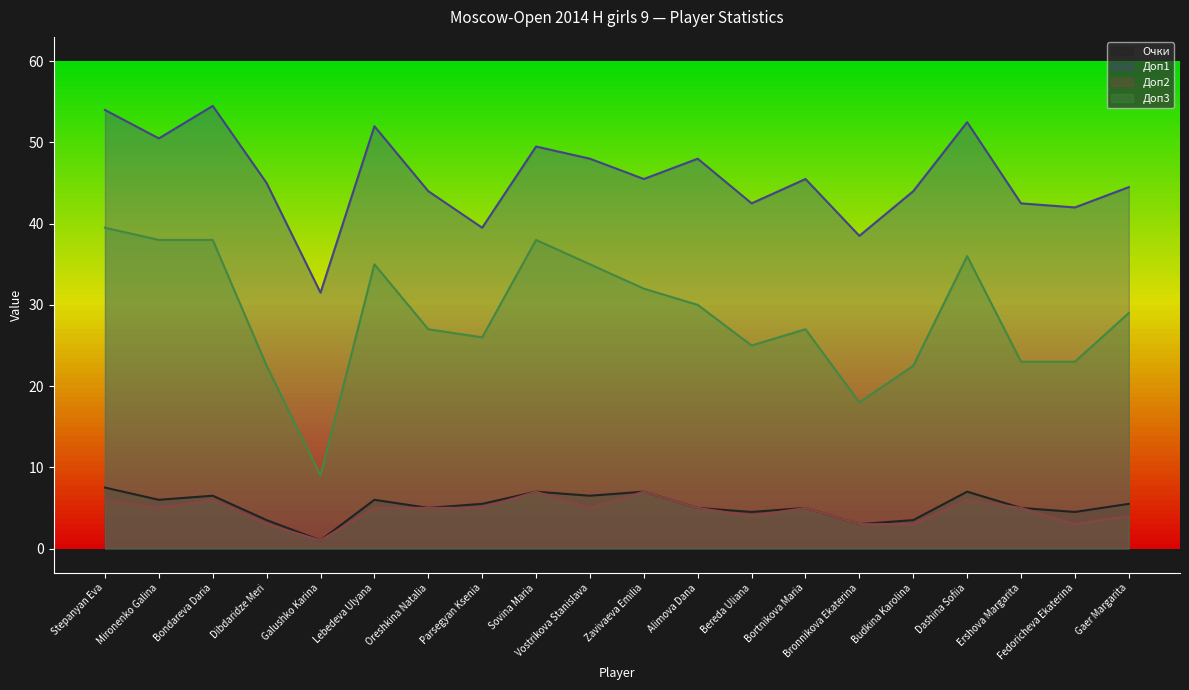

What is the greatest value displayed?

54.5